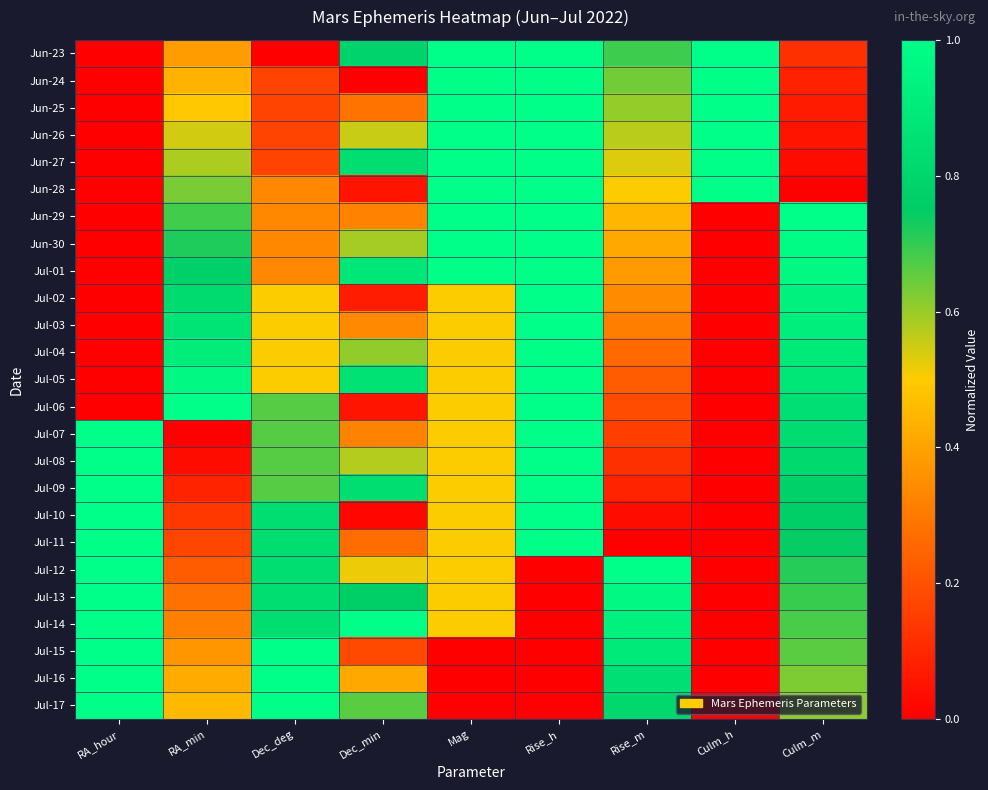

Reading left to right, what are all the values shown in this chart?

Jun-23: RA_hour=0.0	RA_min=0.4	Dec_deg=0.0	Dec_min=0.8	Mag=1.0	Rise_h=1.0	Rise_m=0.7	Culm_h=1.0	Culm_m=0.1
Jun-24: RA_hour=0.0	RA_min=0.4	Dec_deg=0.2	Dec_min=0.0	Mag=1.0	Rise_h=1.0	Rise_m=0.6	Culm_h=1.0	Culm_m=0.1
Jun-25: RA_hour=0.0	RA_min=0.5	Dec_deg=0.2	Dec_min=0.3	Mag=1.0	Rise_h=1.0	Rise_m=0.6	Culm_h=1.0	Culm_m=0.1
Jun-26: RA_hour=0.0	RA_min=0.5	Dec_deg=0.2	Dec_min=0.6	Mag=1.0	Rise_h=1.0	Rise_m=0.6	Culm_h=1.0	Culm_m=0.1
Jun-27: RA_hour=0.0	RA_min=0.6	Dec_deg=0.2	Dec_min=0.8	Mag=1.0	Rise_h=1.0	Rise_m=0.5	Culm_h=1.0	Culm_m=0.0
Jun-28: RA_hour=0.0	RA_min=0.6	Dec_deg=0.3	Dec_min=0.1	Mag=1.0	Rise_h=1.0	Rise_m=0.5	Culm_h=1.0	Culm_m=0.0
Jun-29: RA_hour=0.0	RA_min=0.7	Dec_deg=0.3	Dec_min=0.3	Mag=1.0	Rise_h=1.0	Rise_m=0.4	Culm_h=0.0	Culm_m=1.0
Jun-30: RA_hour=0.0	RA_min=0.7	Dec_deg=0.3	Dec_min=0.6	Mag=1.0	Rise_h=1.0	Rise_m=0.4	Culm_h=0.0	Culm_m=1.0
Jul-01: RA_hour=0.0	RA_min=0.8	Dec_deg=0.3	Dec_min=0.9	Mag=1.0	Rise_h=1.0	Rise_m=0.4	Culm_h=0.0	Culm_m=1.0
Jul-02: RA_hour=0.0	RA_min=0.8	Dec_deg=0.5	Dec_min=0.1	Mag=0.5	Rise_h=1.0	Rise_m=0.3	Culm_h=0.0	Culm_m=0.9
Jul-03: RA_hour=0.0	RA_min=0.9	Dec_deg=0.5	Dec_min=0.3	Mag=0.5	Rise_h=1.0	Rise_m=0.3	Culm_h=0.0	Culm_m=0.9
Jul-04: RA_hour=0.0	RA_min=0.9	Dec_deg=0.5	Dec_min=0.6	Mag=0.5	Rise_h=1.0	Rise_m=0.3	Culm_h=0.0	Culm_m=0.9
Jul-05: RA_hour=0.0	RA_min=1.0	Dec_deg=0.5	Dec_min=0.9	Mag=0.5	Rise_h=1.0	Rise_m=0.2	Culm_h=0.0	Culm_m=0.9
Jul-06: RA_hour=0.0	RA_min=1.0	Dec_deg=0.7	Dec_min=0.1	Mag=0.5	Rise_h=1.0	Rise_m=0.2	Culm_h=0.0	Culm_m=0.8
Jul-07: RA_hour=1.0	RA_min=0.0	Dec_deg=0.7	Dec_min=0.3	Mag=0.5	Rise_h=1.0	Rise_m=0.2	Culm_h=0.0	Culm_m=0.8
Jul-08: RA_hour=1.0	RA_min=0.0	Dec_deg=0.7	Dec_min=0.6	Mag=0.5	Rise_h=1.0	Rise_m=0.1	Culm_h=0.0	Culm_m=0.8
Jul-09: RA_hour=1.0	RA_min=0.1	Dec_deg=0.7	Dec_min=0.8	Mag=0.5	Rise_h=1.0	Rise_m=0.1	Culm_h=0.0	Culm_m=0.8
Jul-10: RA_hour=1.0	RA_min=0.1	Dec_deg=0.8	Dec_min=0.0	Mag=0.5	Rise_h=1.0	Rise_m=0.0	Culm_h=0.0	Culm_m=0.8
Jul-11: RA_hour=1.0	RA_min=0.2	Dec_deg=0.8	Dec_min=0.3	Mag=0.5	Rise_h=1.0	Rise_m=0.0	Culm_h=0.0	Culm_m=0.7
Jul-12: RA_hour=1.0	RA_min=0.2	Dec_deg=0.8	Dec_min=0.5	Mag=0.5	Rise_h=0.0	Rise_m=1.0	Culm_h=0.0	Culm_m=0.7
Jul-13: RA_hour=1.0	RA_min=0.3	Dec_deg=0.8	Dec_min=0.8	Mag=0.5	Rise_h=0.0	Rise_m=1.0	Culm_h=0.0	Culm_m=0.7
Jul-14: RA_hour=1.0	RA_min=0.3	Dec_deg=0.8	Dec_min=1.0	Mag=0.5	Rise_h=0.0	Rise_m=0.9	Culm_h=0.0	Culm_m=0.7
Jul-15: RA_hour=1.0	RA_min=0.4	Dec_deg=1.0	Dec_min=0.2	Mag=0.0	Rise_h=0.0	Rise_m=0.9	Culm_h=0.0	Culm_m=0.7
Jul-16: RA_hour=1.0	RA_min=0.4	Dec_deg=1.0	Dec_min=0.4	Mag=0.0	Rise_h=0.0	Rise_m=0.8	Culm_h=0.0	Culm_m=0.6
Jul-17: RA_hour=1.0	RA_min=0.5	Dec_deg=1.0	Dec_min=0.7	Mag=0.0	Rise_h=0.0	Rise_m=0.8	Culm_h=0.0	Culm_m=0.6